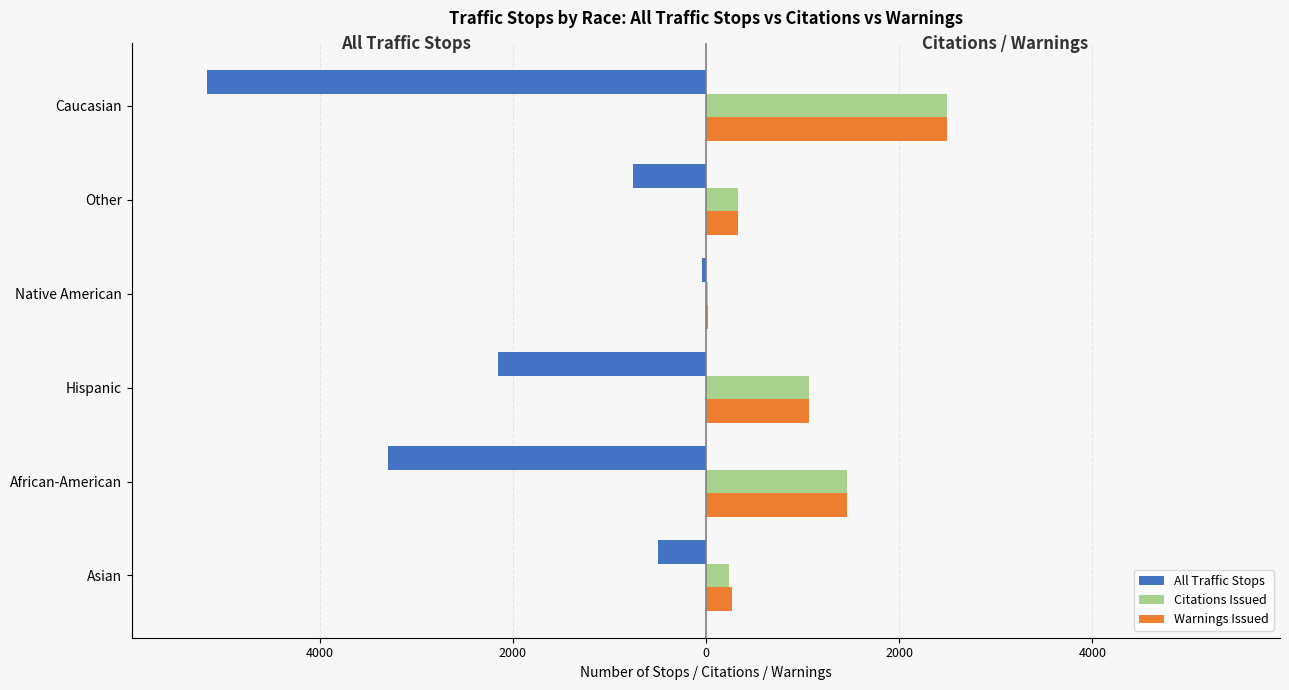

What are all the series names shown in the legend?

All Traffic Stops, Citations Issued, Warnings Issued